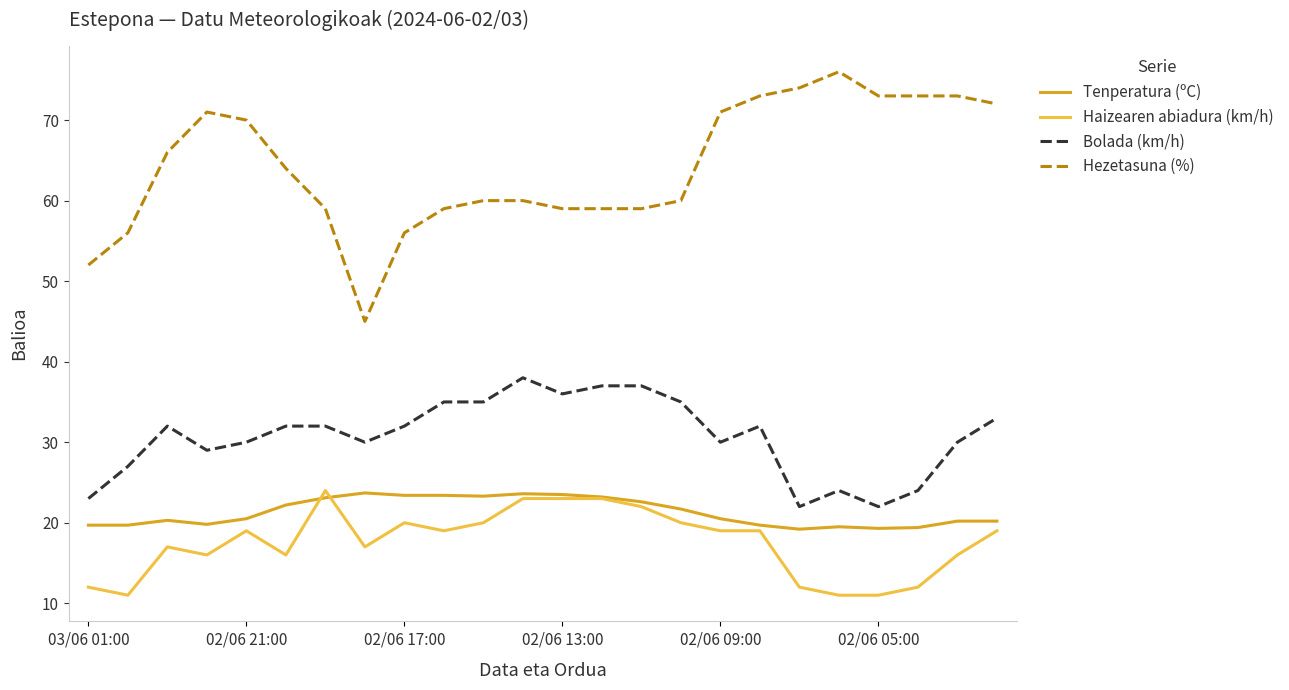

Which series has the largest total across all categories?

Hezetasuna (%)